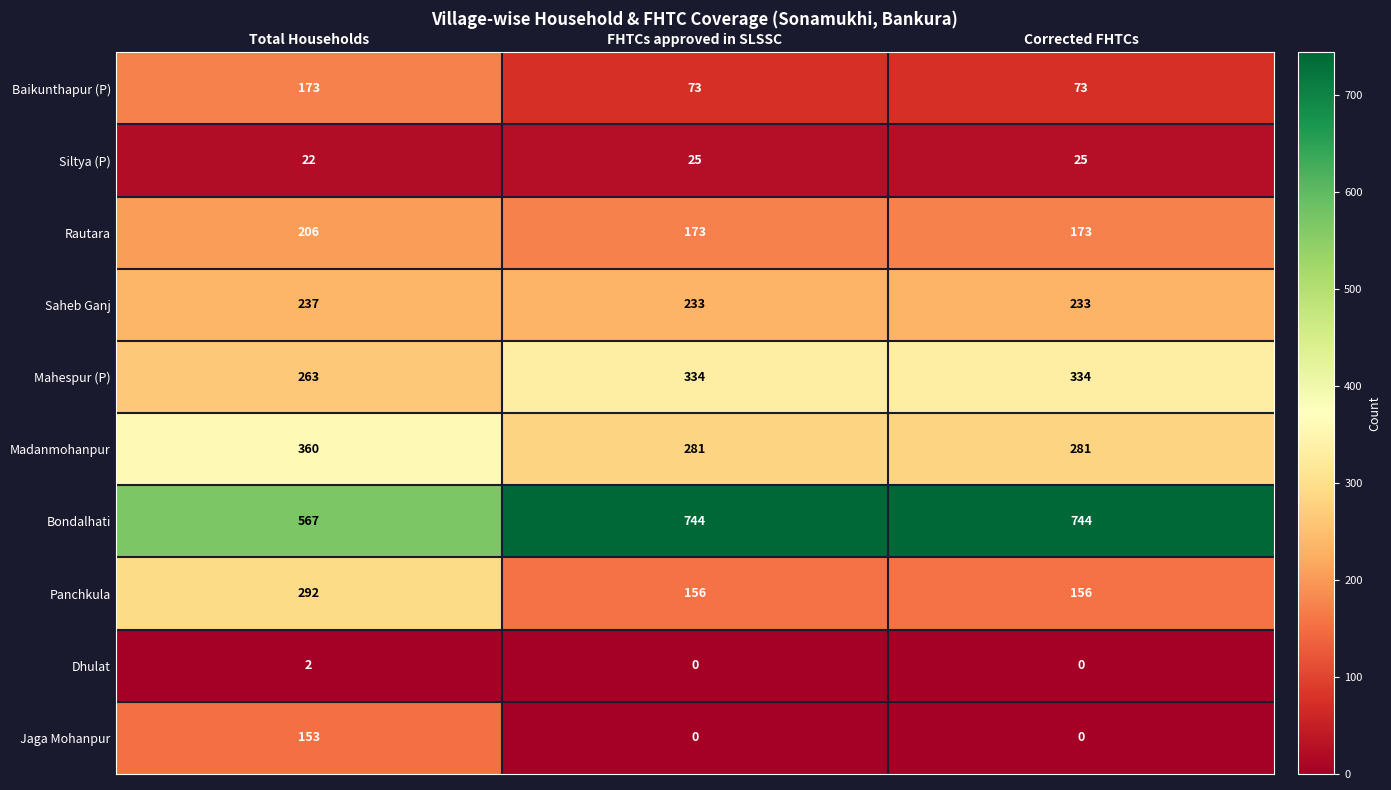

What is the difference between the maximum and minimum values in the Mahespur (P) series?

71